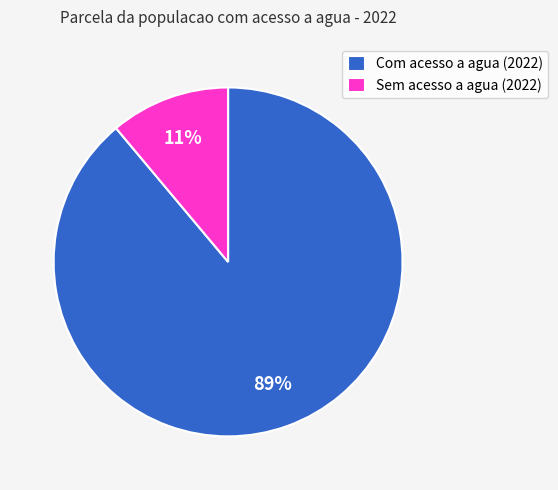

To the nearest percent, what is the average slice percentage?

50%